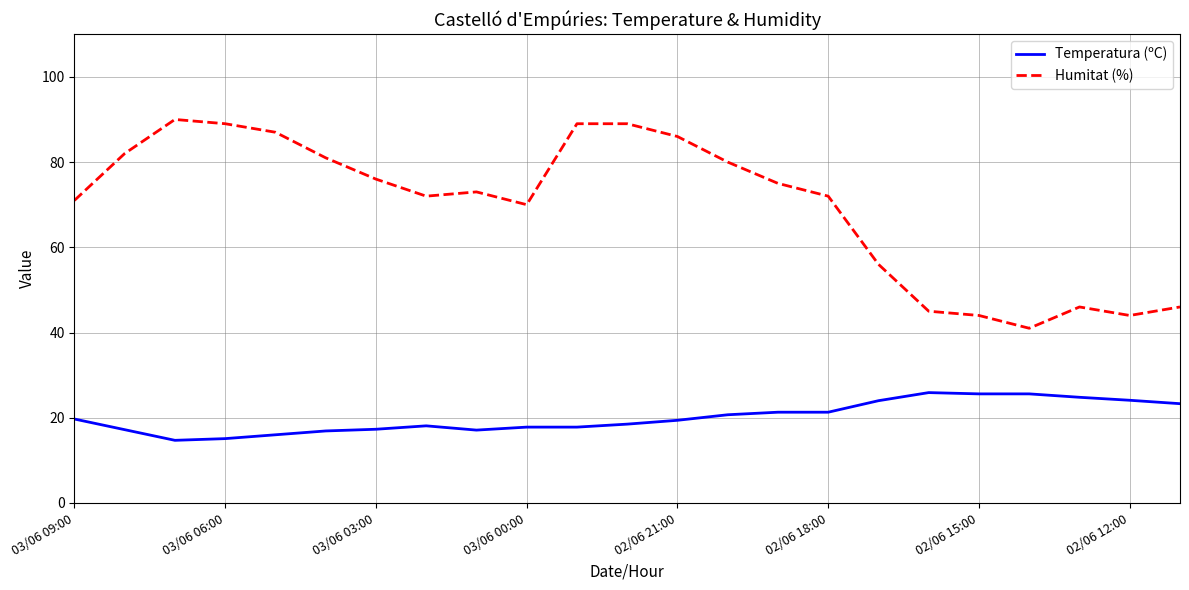

Which series has the widest spread of values?

Humitat (%)